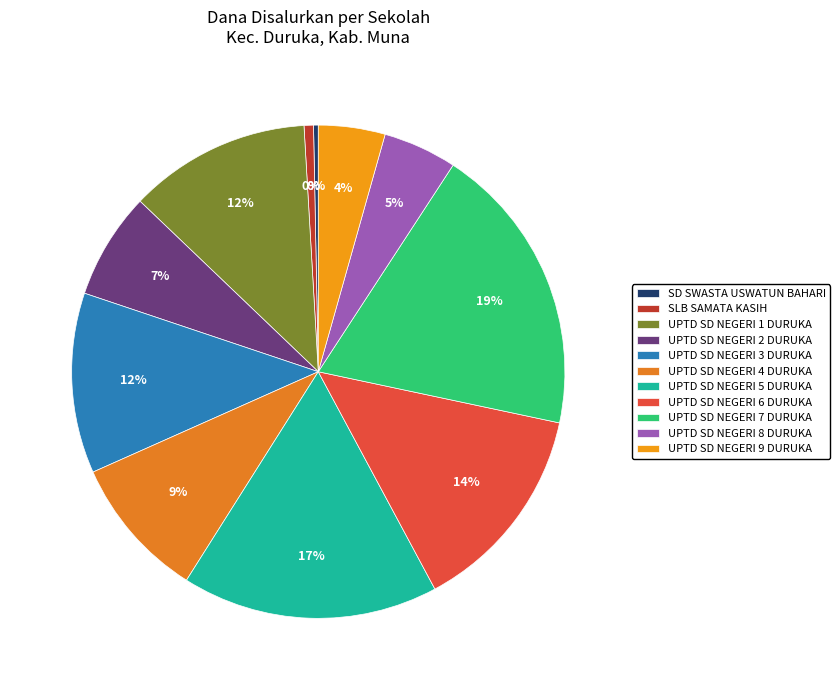

Is it true that UPTD SD NEGERI 3 DURUKA is 21% of the pie?

False